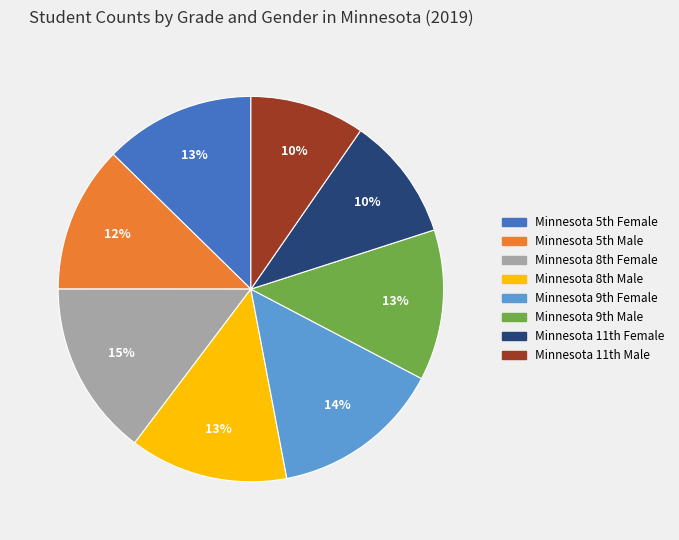

Is there a majority slice in this chart?

No